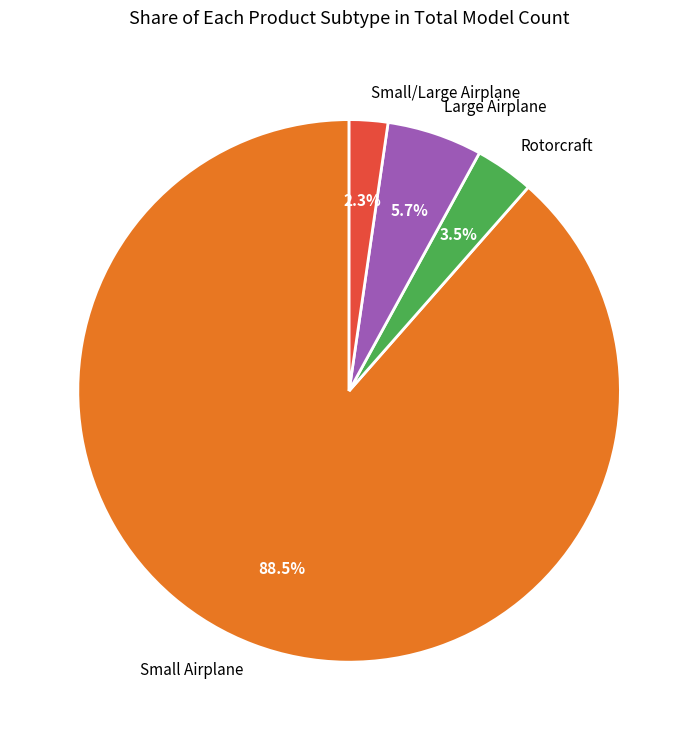

To the nearest percent, what portion does Large Airplane represent?

6%